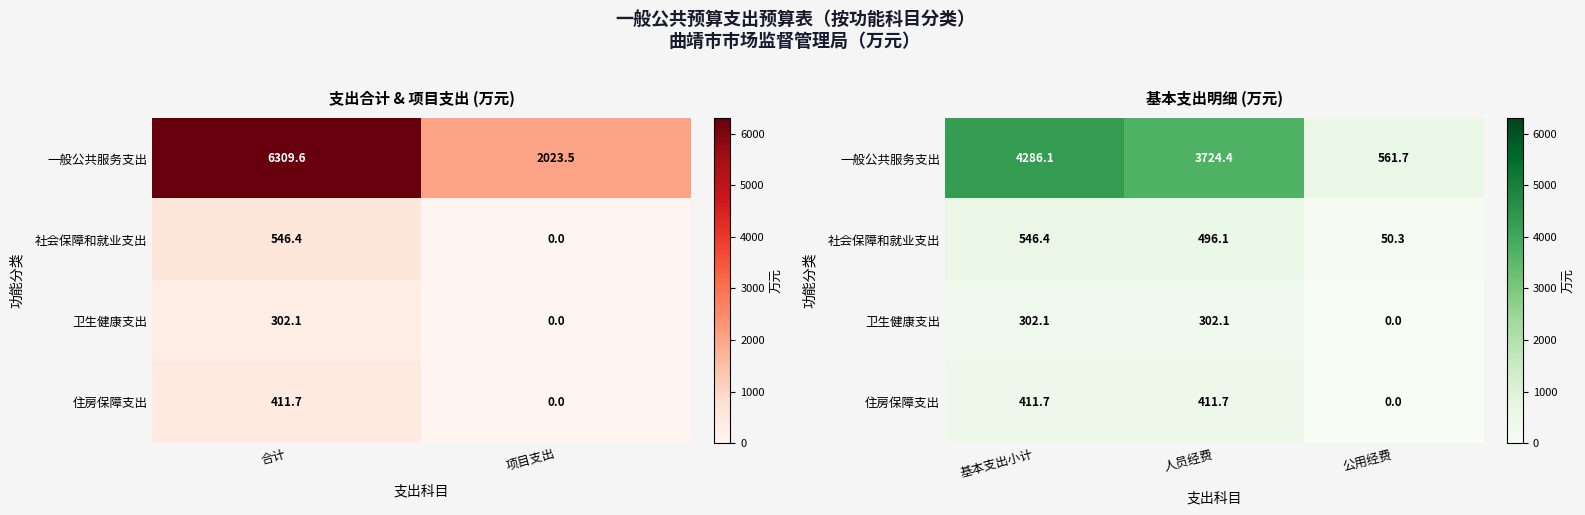

What is the difference between the maximum and minimum values in the 卫生健康支出 series?

302.1